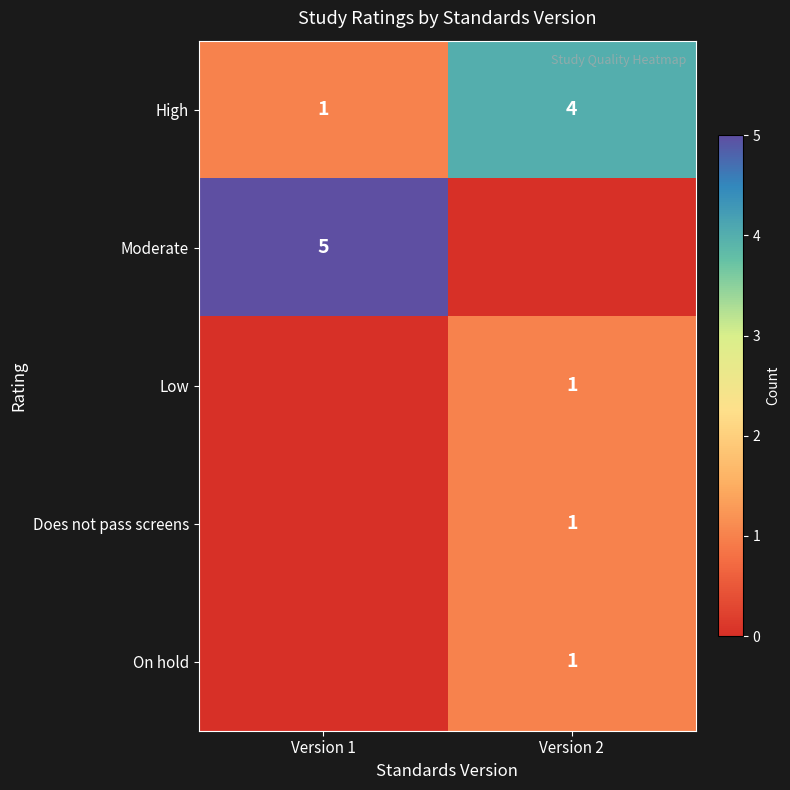

The value of On hold at Version 2 is 1. True or false?

True